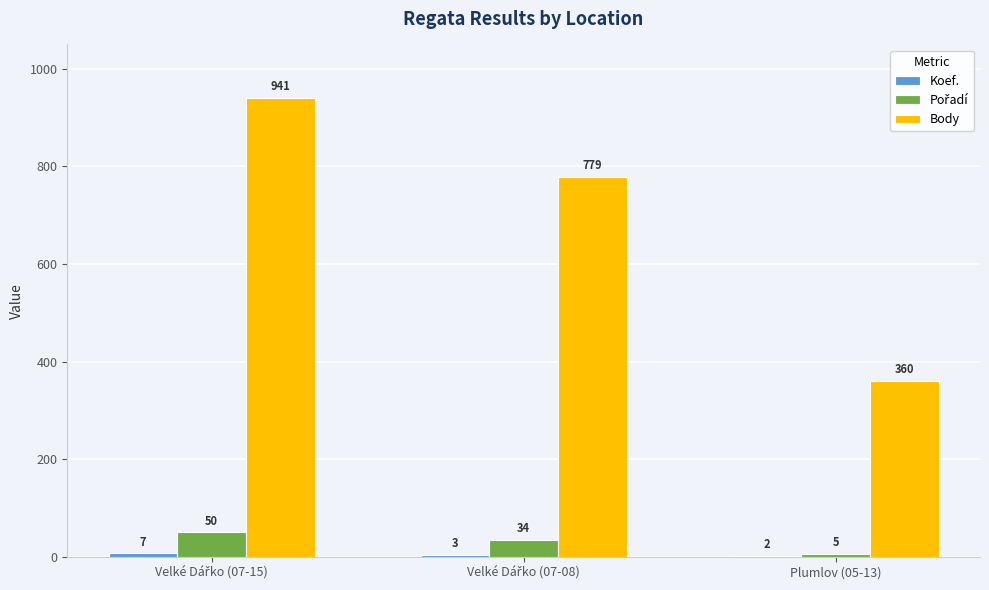

Which series has the largest total across all categories?

Body